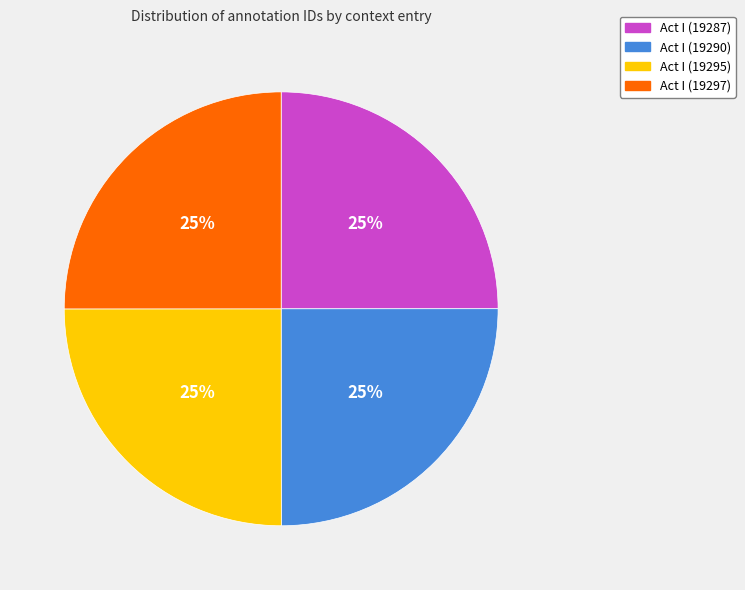

True or false: Act I (19287) accounts for 34% of the total.

False